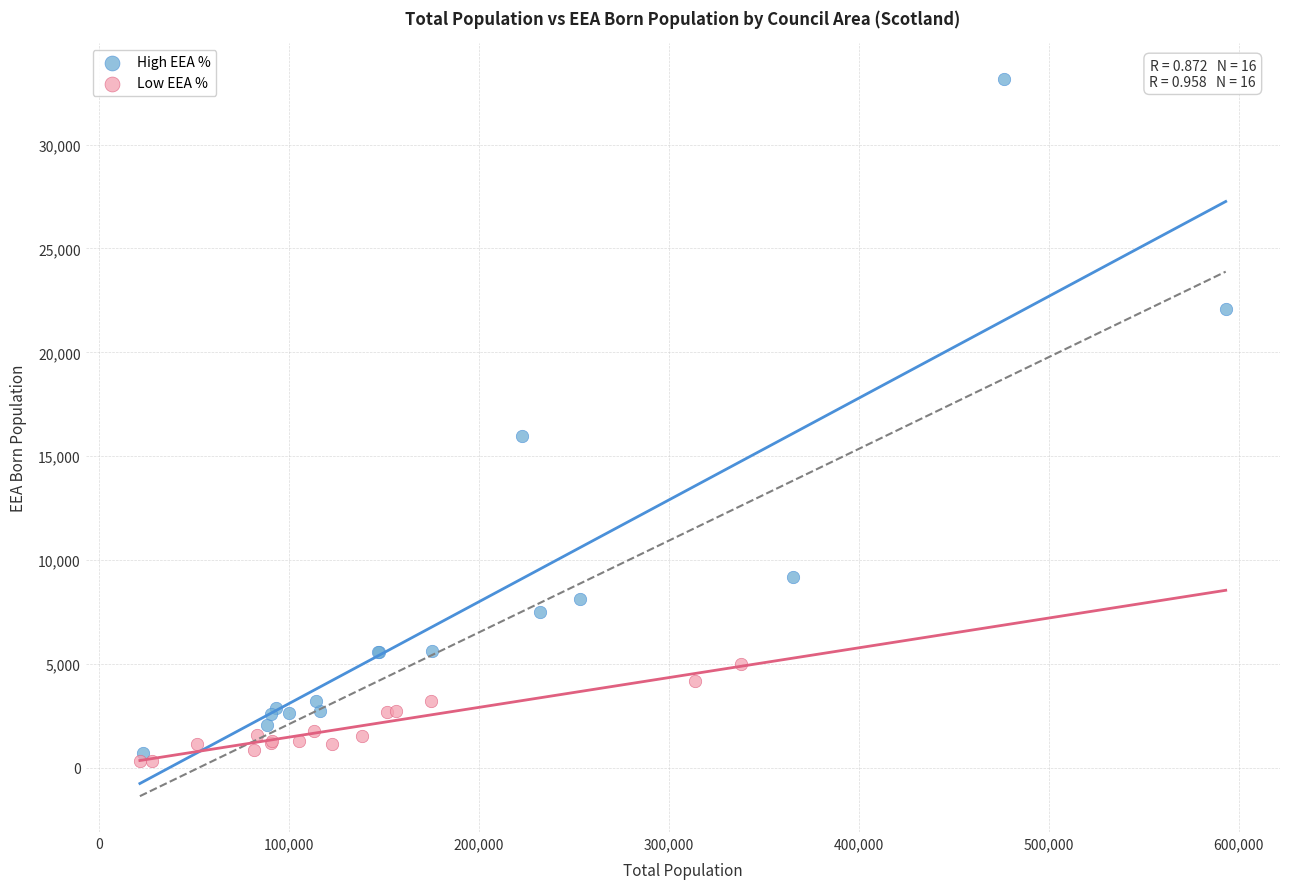

What are all the series names shown in the legend?

High EEA %, Low EEA %